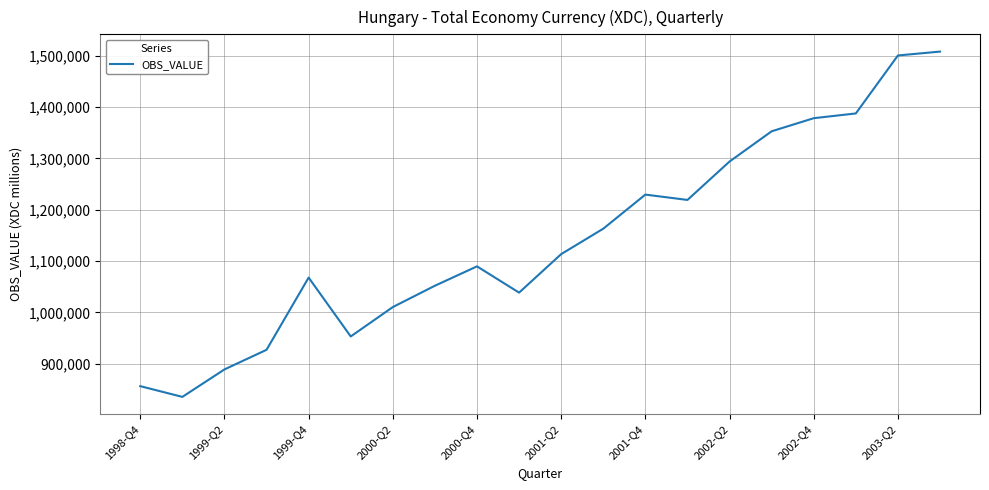

What is the minimum value shown in the chart?

835213